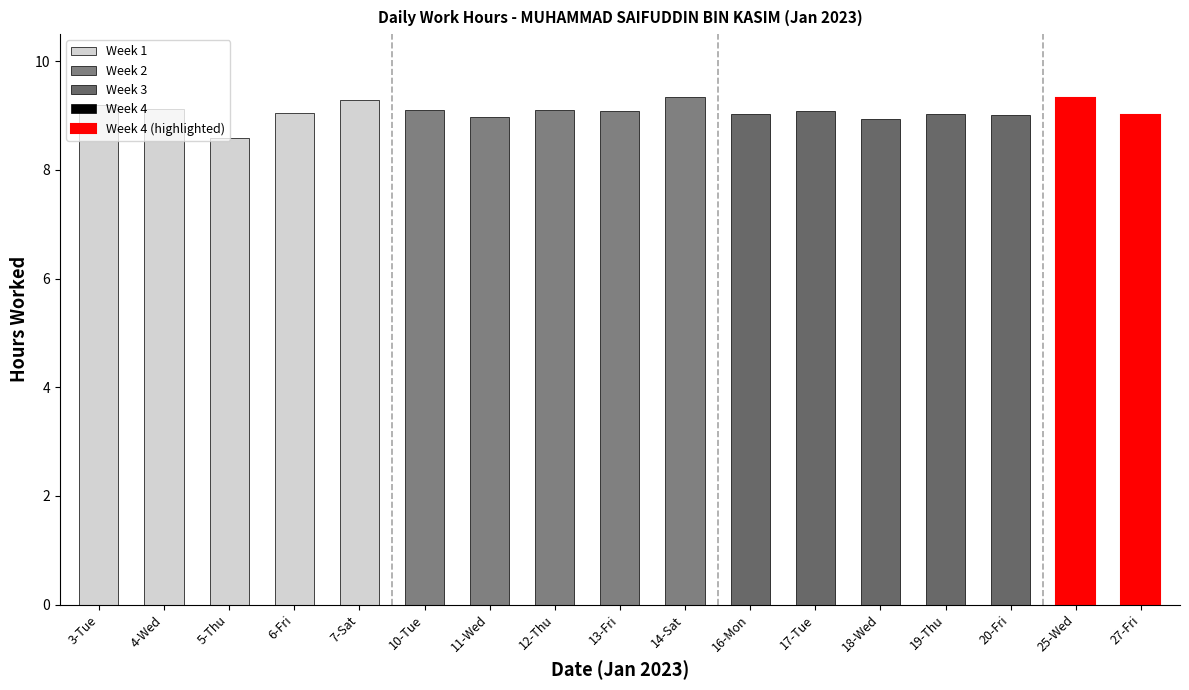

What position from the left is 7-Sat?

5